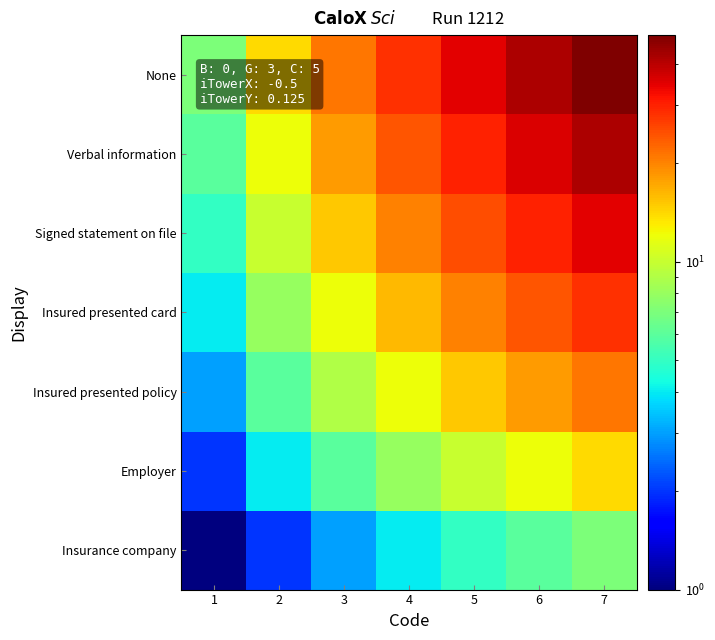

Reading left to right, what are all the values shown in this chart?

Insurance company: 1=1	2=2	3=3	4=4	5=5	6=6	7=7
Employer: 1=2	2=4	3=6	4=8	5=10	6=12	7=14
Insured presented policy: 1=3	2=6	3=9	4=12	5=15	6=18	7=21
Insured presented card: 1=4	2=8	3=12	4=16	5=20	6=24	7=28
Signed statement on file: 1=5	2=10	3=15	4=20	5=25	6=30	7=35
Verbal information: 1=6	2=12	3=18	4=24	5=30	6=36	7=42
None: 1=7	2=14	3=21	4=28	5=35	6=42	7=49